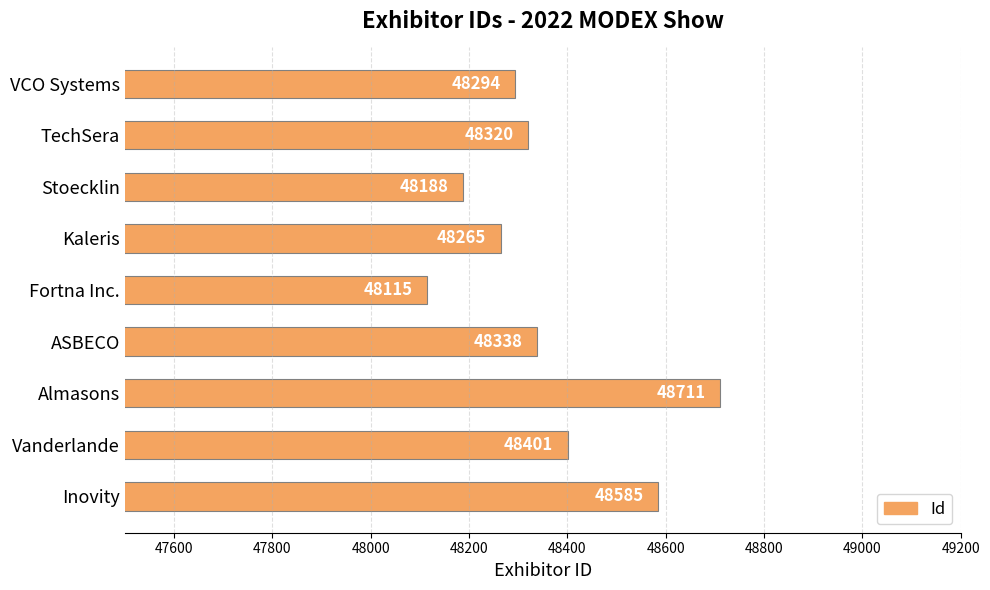

How many values are below 48320?

4